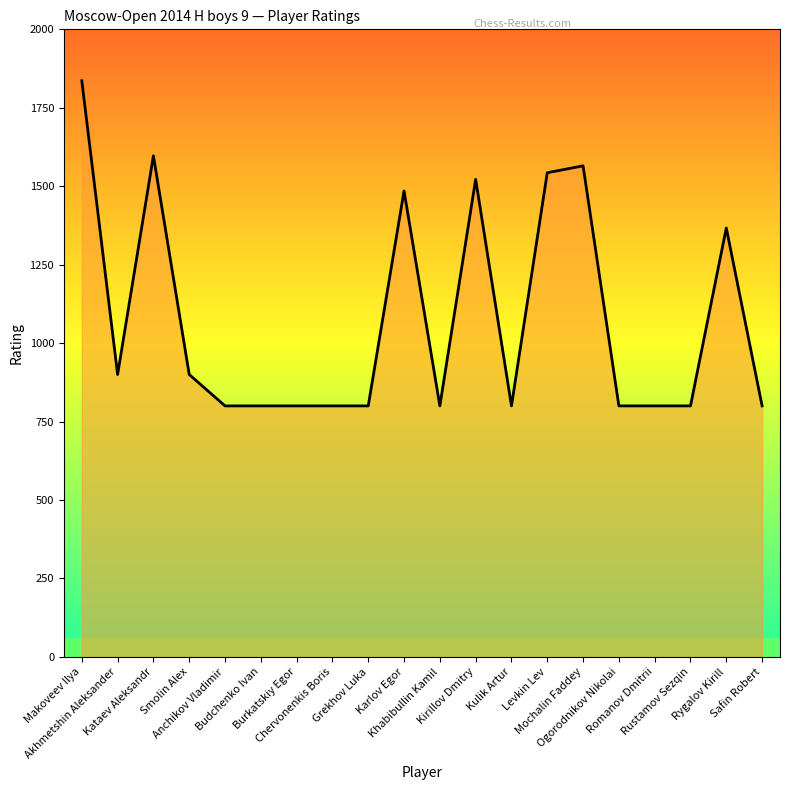

Does the chart have visible grid lines?

No